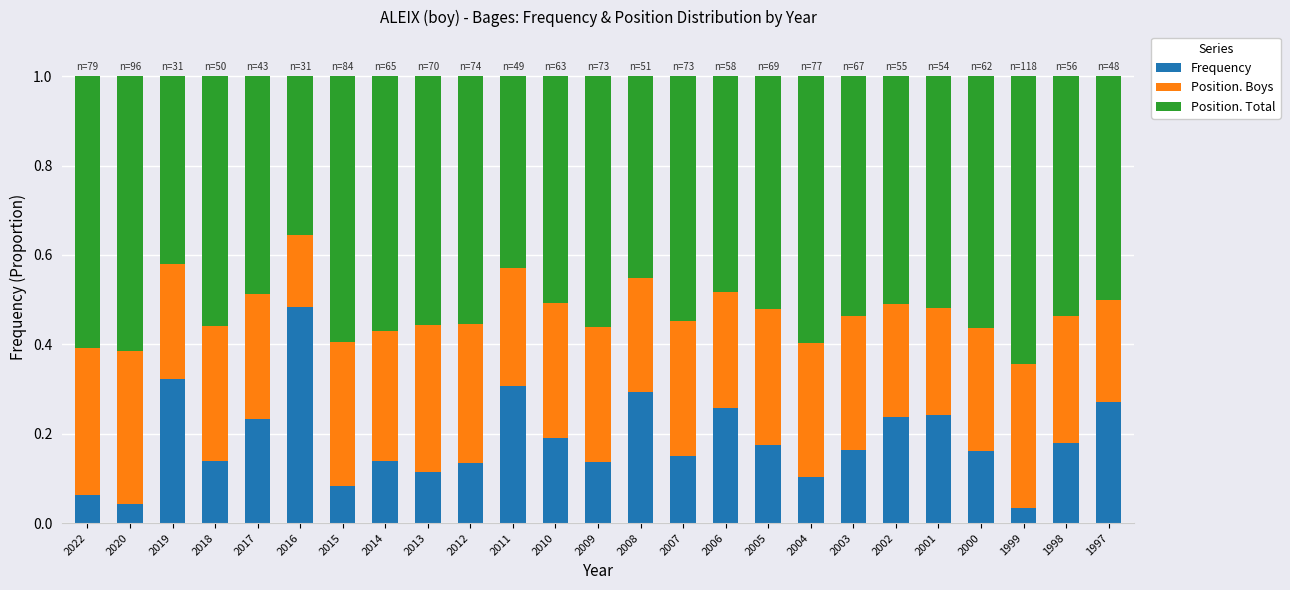

The value of Frequency at 2003 is 0.2. True or false?

True